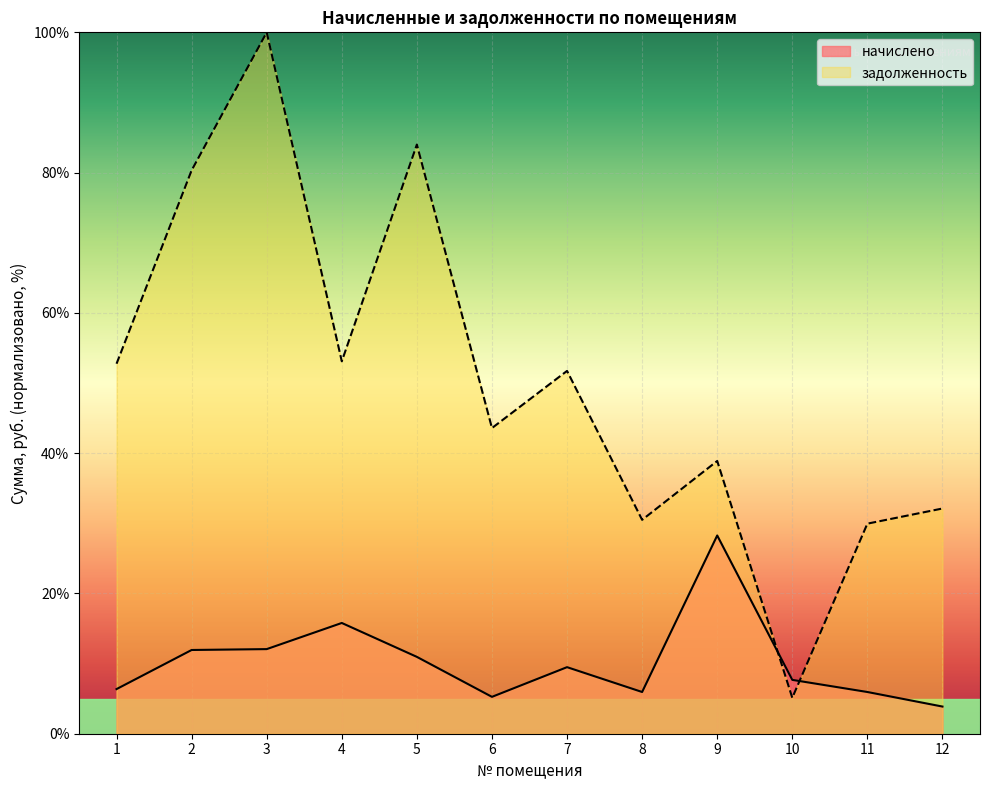

Rank the series by their maximum value, from lowest to highest.

начислено, задолженность